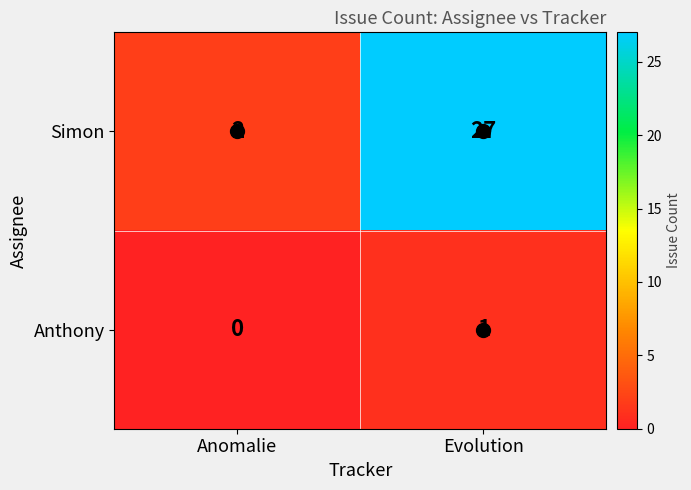

Rank the series by their maximum value, from lowest to highest.

Anthony, Simon